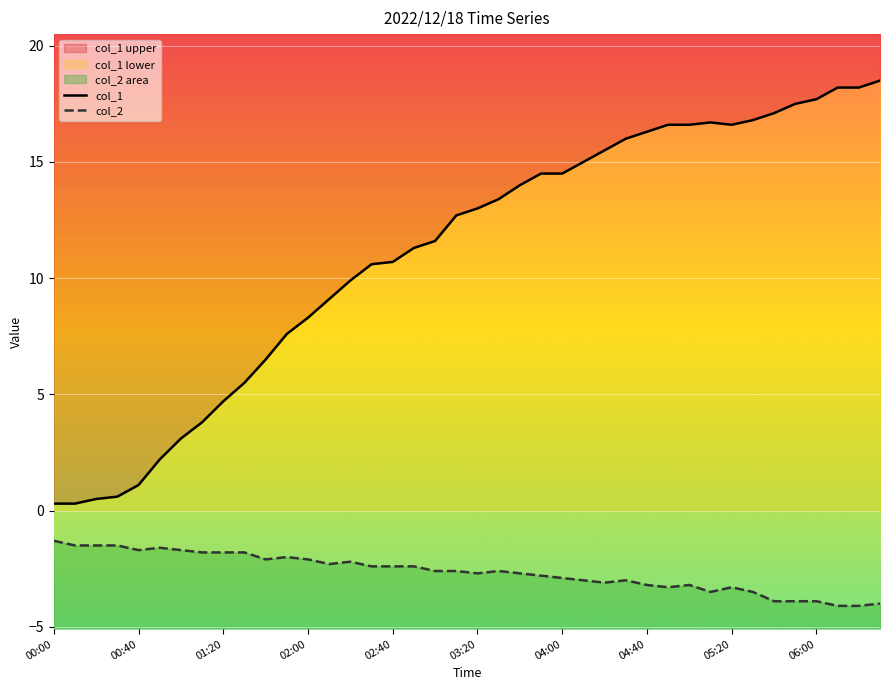

The col_1 series shows 0.2 at 02:00. True or false?

False